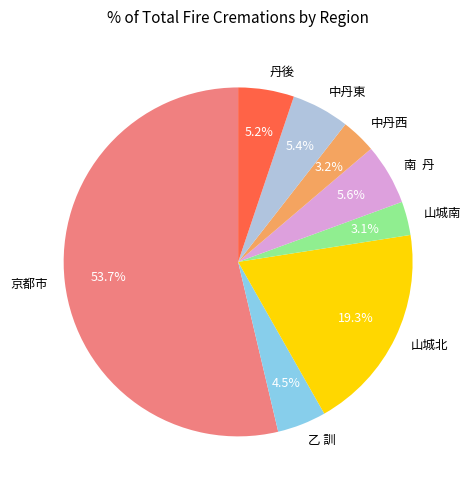

True or false: 山城北 accounts for 19% of the total.

True